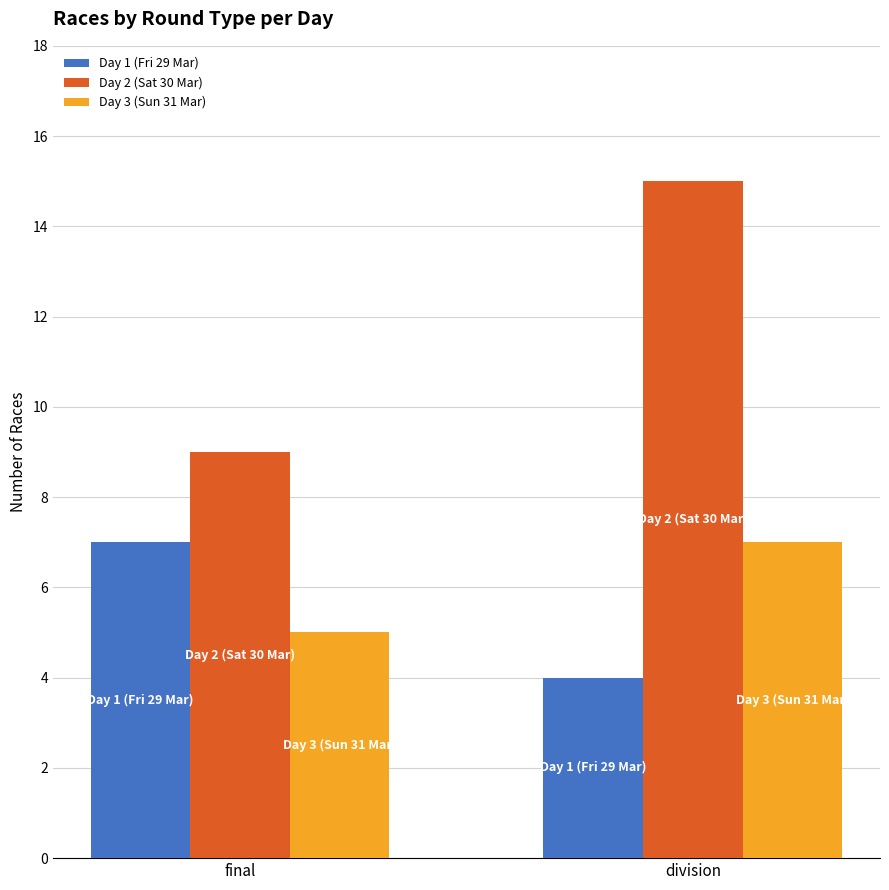

At which category is the sum across all series the highest?

division